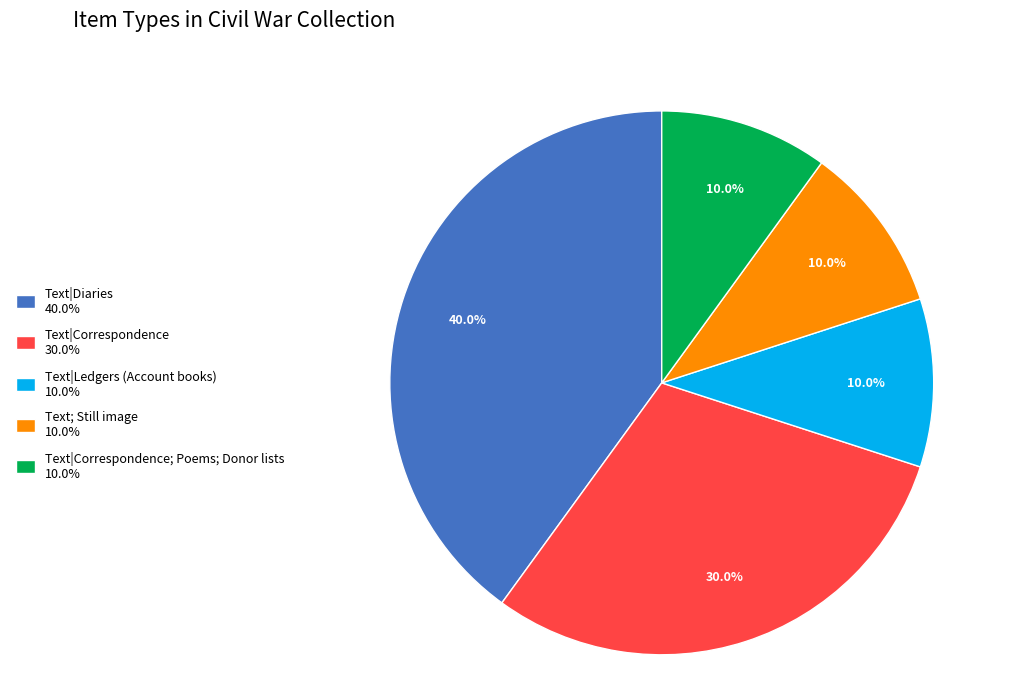

What is the ratio of the value at Text|Diaries 40.0% to the value at Text|Correspondence 30.0%?

1.3